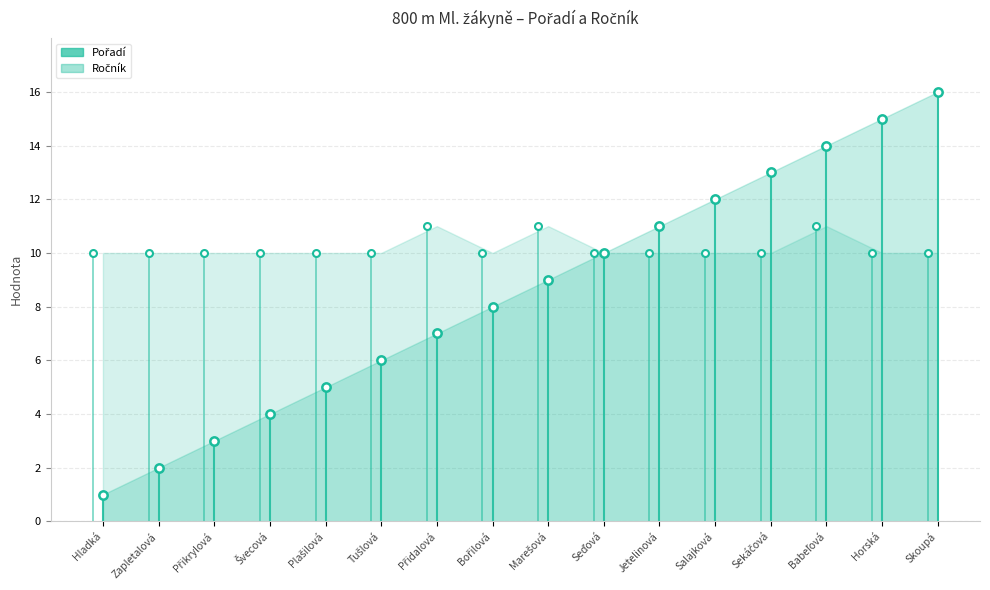

Is the value of Pořadí at Sekáčová Izabela greater than the value of Ročník at Hladká Leontýna?

Yes